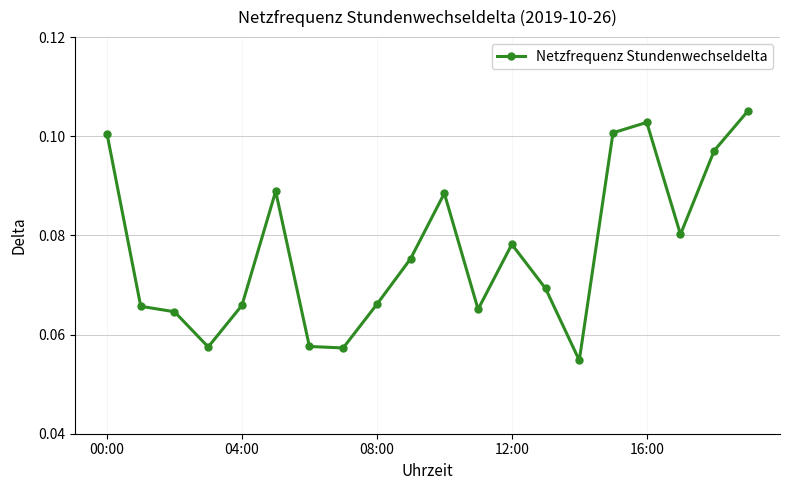

Count the number of data series in this chart.

1